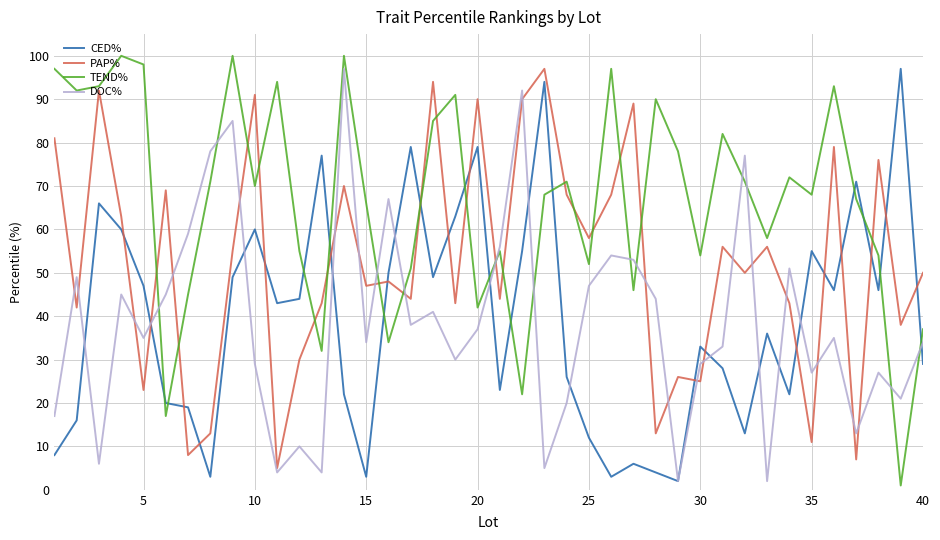

Which series has the largest total across all categories?

TEND%